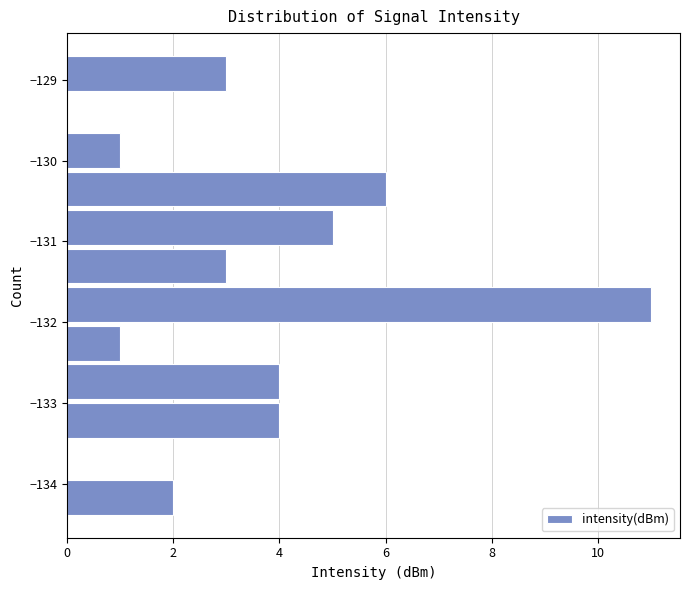

Reading bottom to top, list every bar in this chart as the range it spans on the y-axis followed by its length. Neither the bar edges nor the lengths are printed on the chart, so give them approximately, as read against the axes.

-134.4 to -133.9: 2
-133.9 to -133.5: 0
-133.5 to -133.0: 4
-133.0 to -132.5: 4
-132.5 to -132.0: 1
-132.0 to -131.5: 11
-131.5 to -131.1: 3
-131.1 to -130.6: 5
-130.6 to -130.1: 6
-130.1 to -129.6: 1
-129.6 to -129.2: 0
-129.2 to -128.7: 3